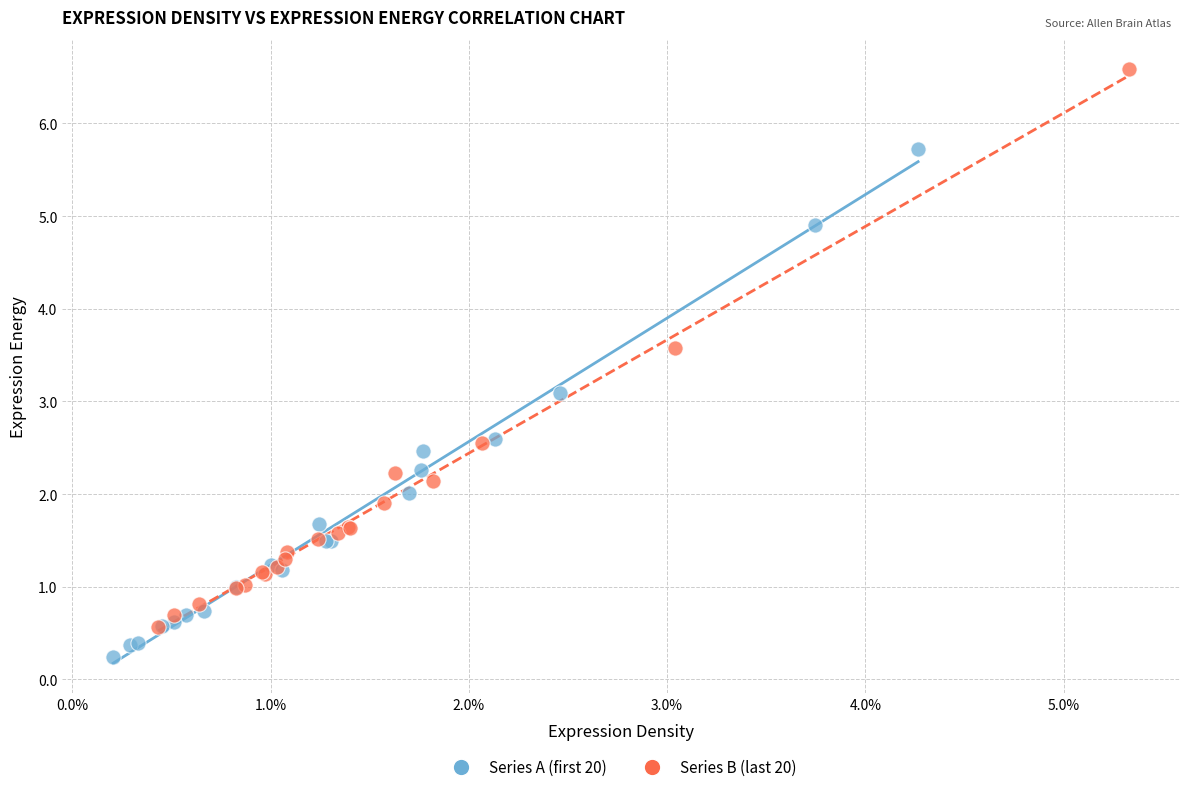

Which series reaches the minimum Y coordinate?

Series A (first 20)